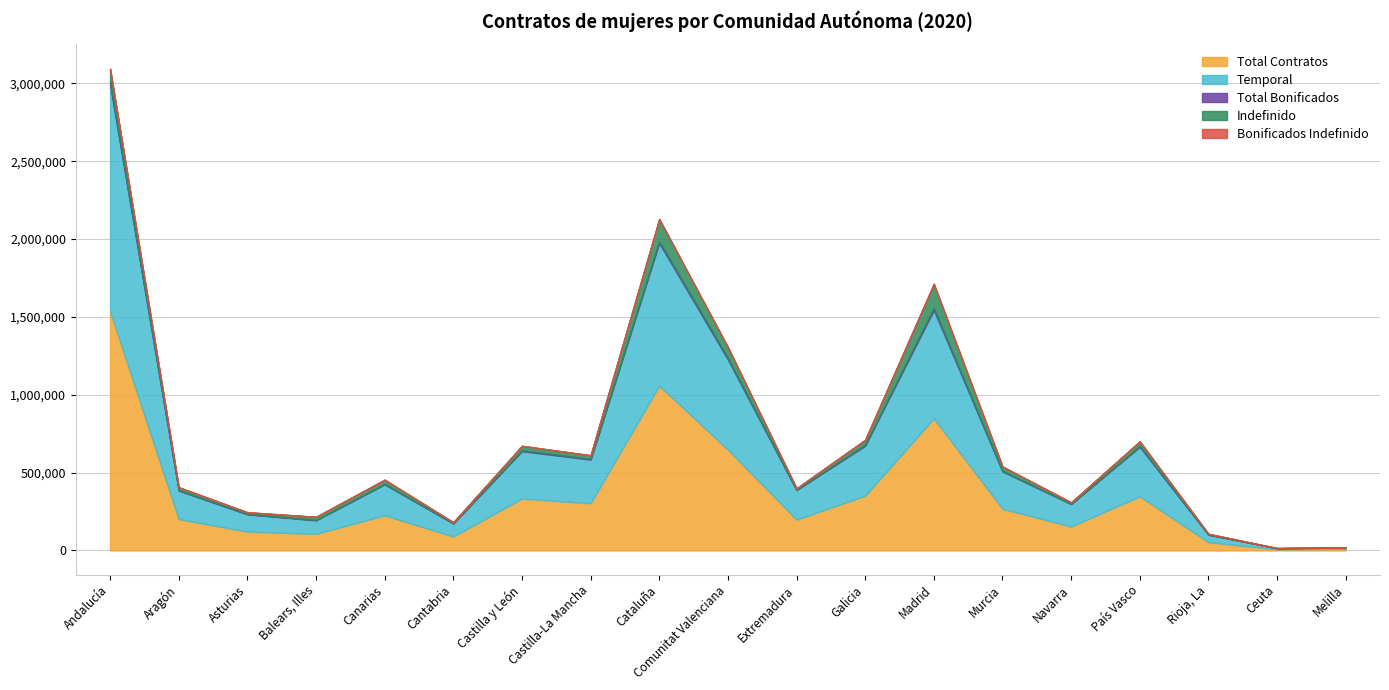

How many interior local peaks does the Total Contratos series have?

5